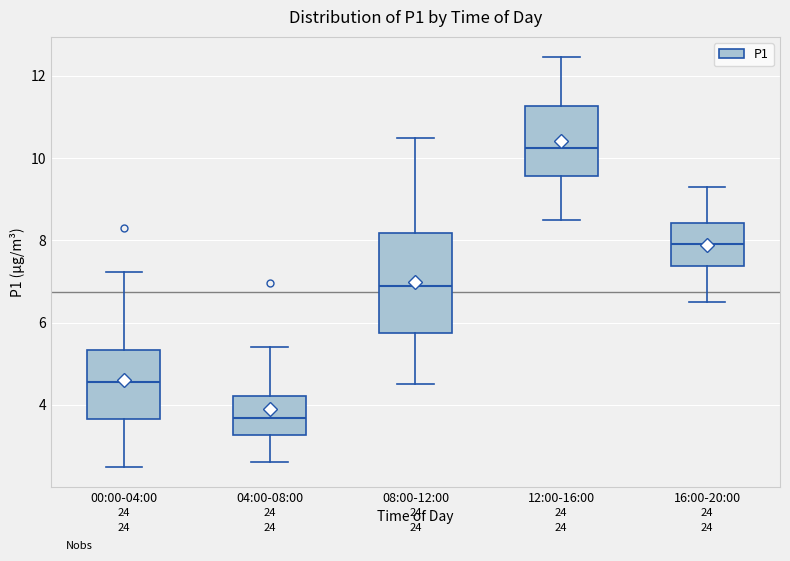

Reading left to right, read every box against the y-axis: the position of its median line, the range the box covers, and the ends of its whiskers. The values are not printed on the chart, so give them approximately, as read against the axis.

00:00-04:00: median 4.6, box 3.6 to 5.4, whiskers 2.6 to 7.2
04:00-08:00: median 3.6, box 3.2 to 4.2, whiskers 2.6 to 5.4
08:00-12:00: median 7.0, box 5.8 to 8.2, whiskers 4.6 to 10.6
12:00-16:00: median 10.2, box 9.6 to 11.2, whiskers 8.6 to 12.4
16:00-20:00: median 8.0, box 7.4 to 8.4, whiskers 6.6 to 9.4